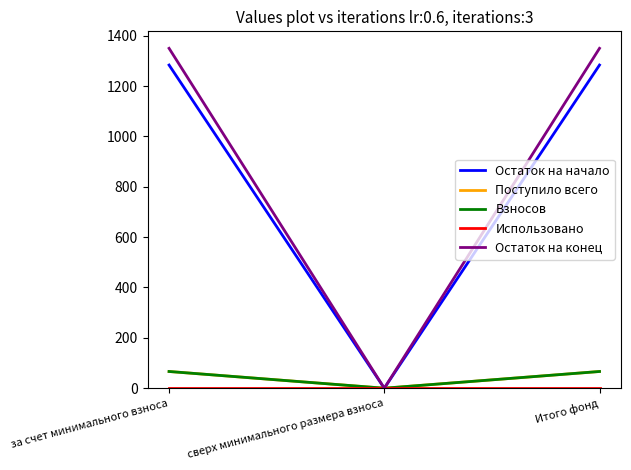

Does the chart have visible grid lines?

No